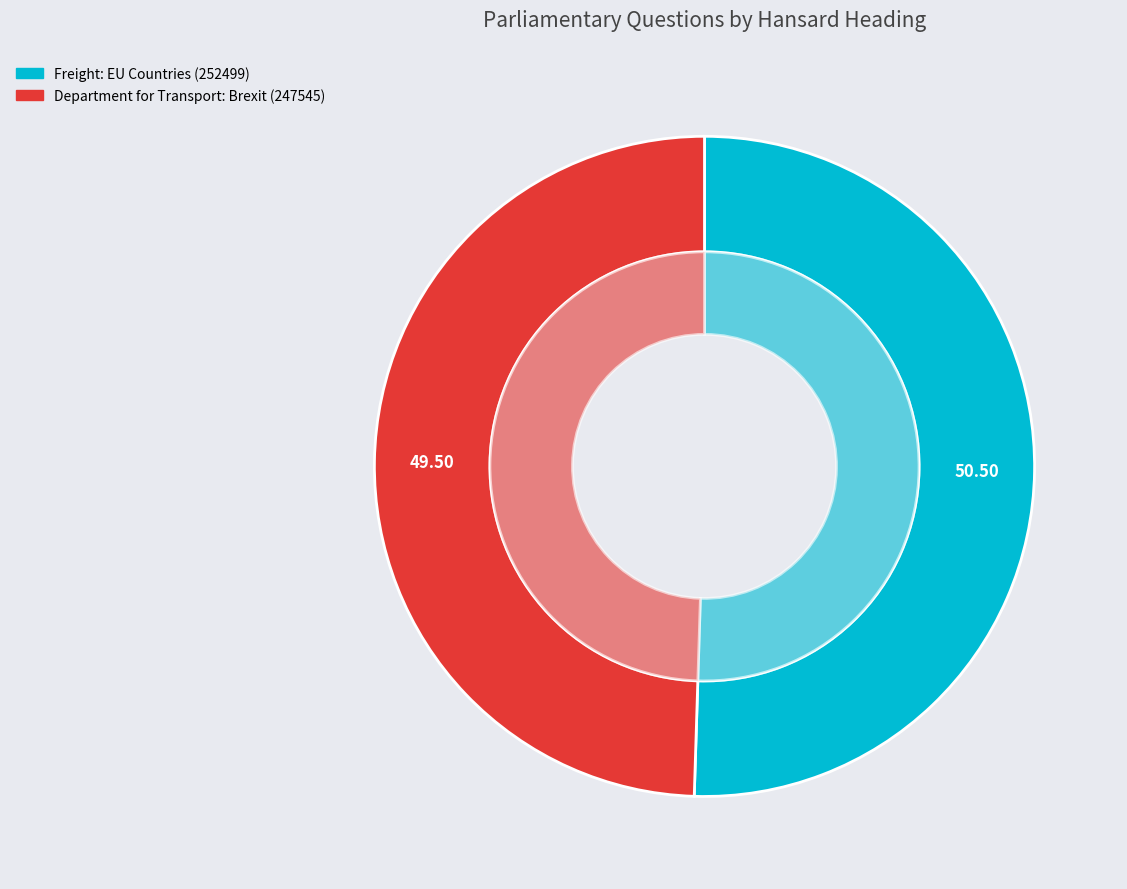

To the nearest percent, what is the combined percentage of Department for Transport: Brexit (247545) and Freight: EU Countries (252499)?

100%